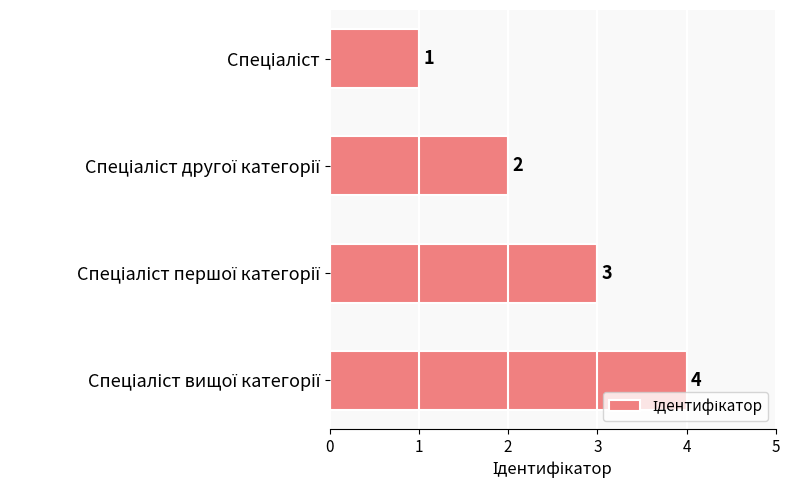

What is the sum of all values?

10